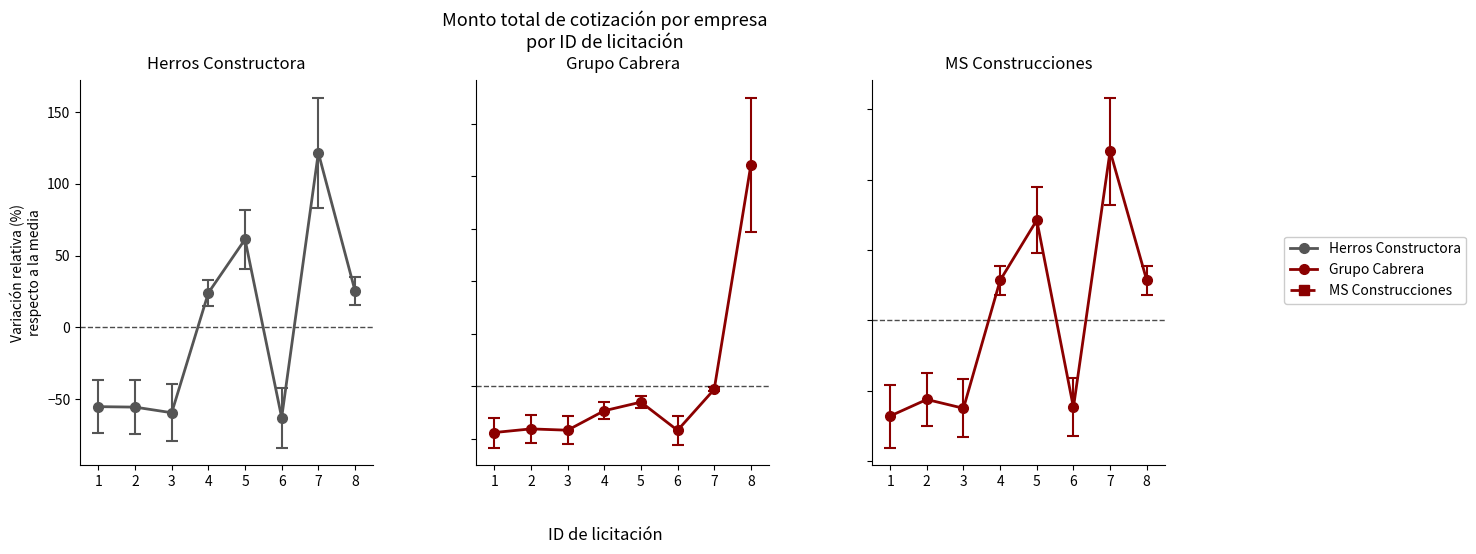

True or false: Grupo Cabrera has a value of -88.4 at 1.

True